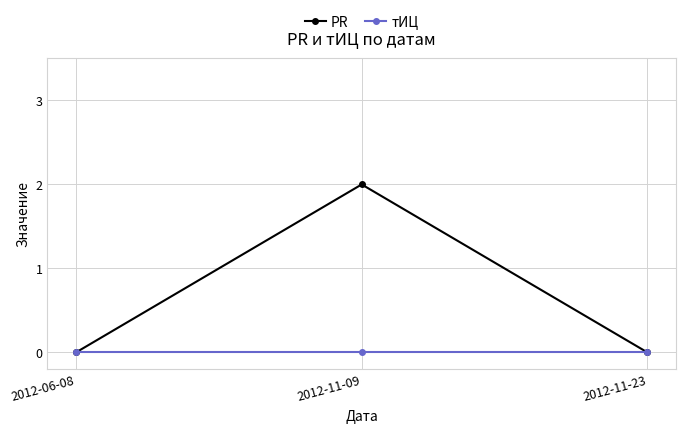

What is the total value across all series at 2012-11-09?

2